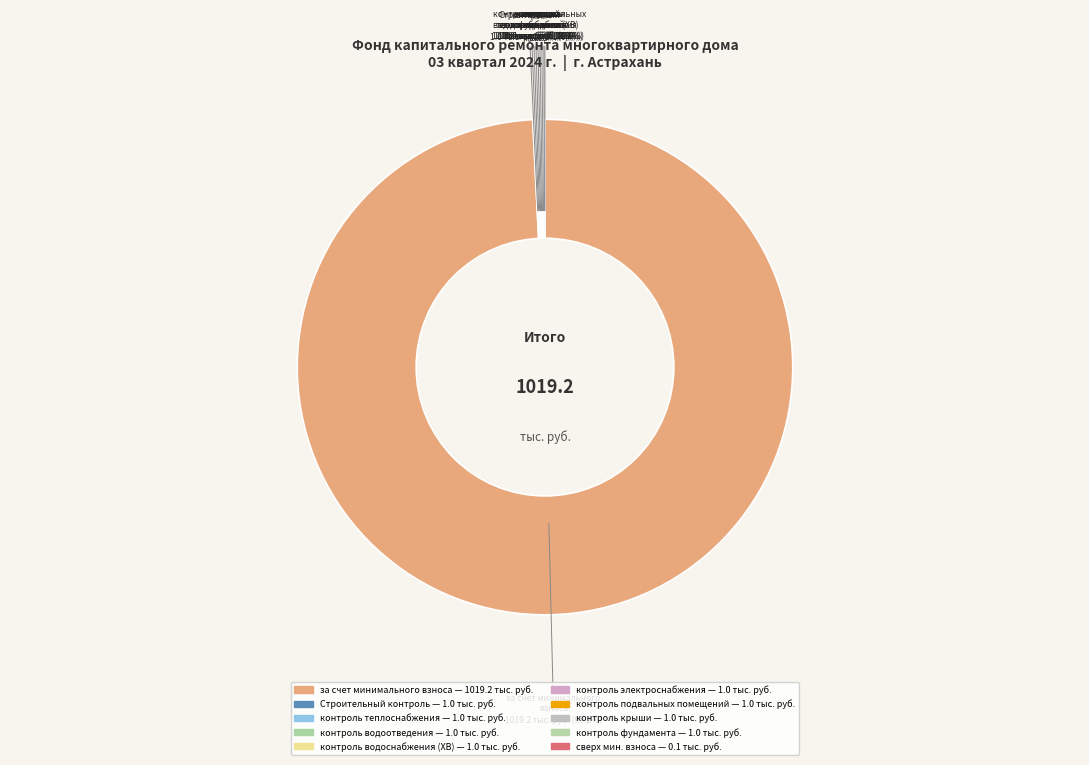

What is the largest slice in the pie chart?

за счет минимального взноса